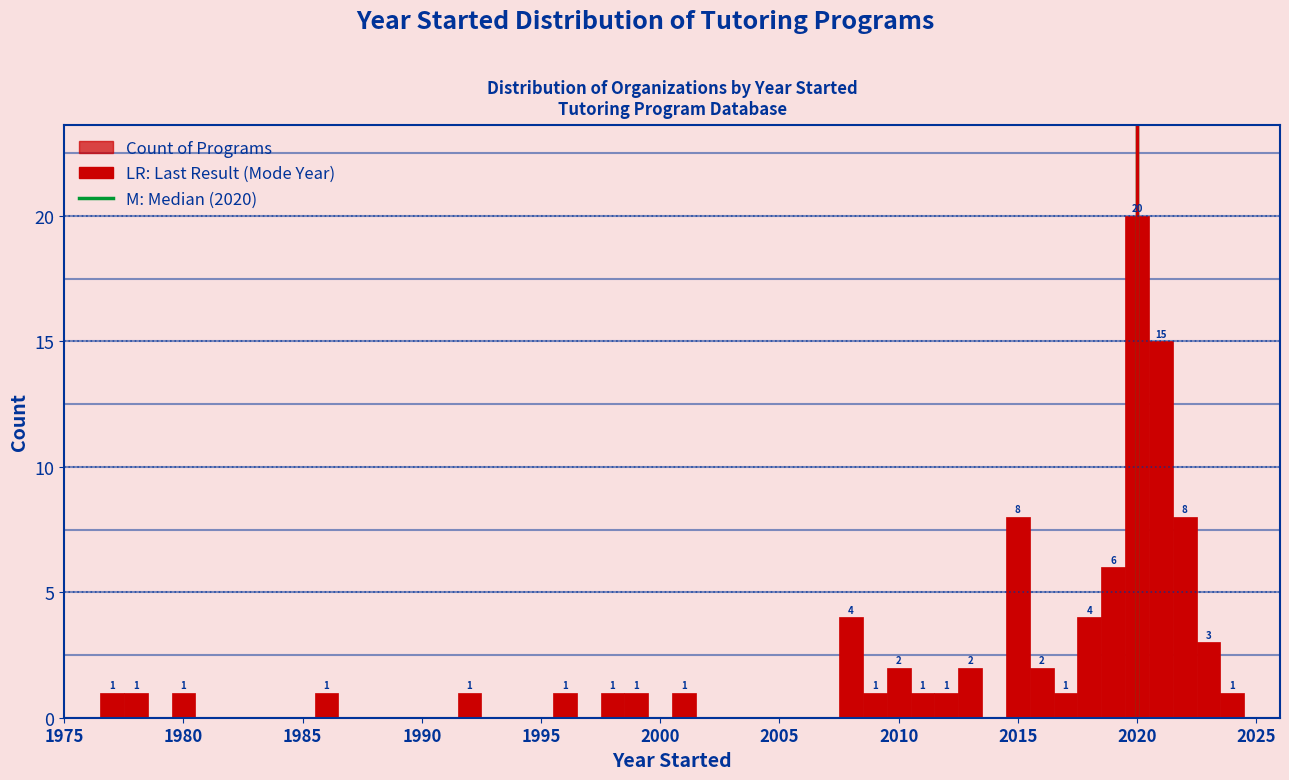

Read against the x-axis, roughly where is the centre of the tallest bar?

2020.0